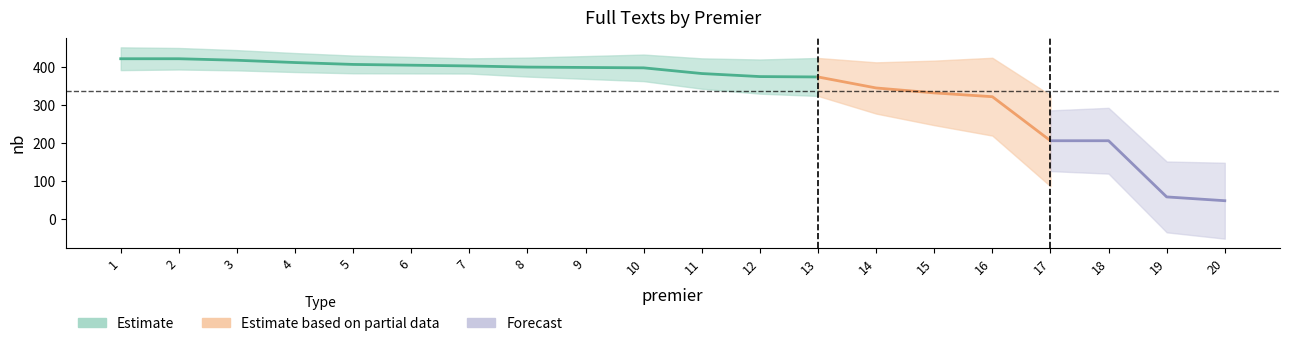

Where is the data nearest to the value 235?

17